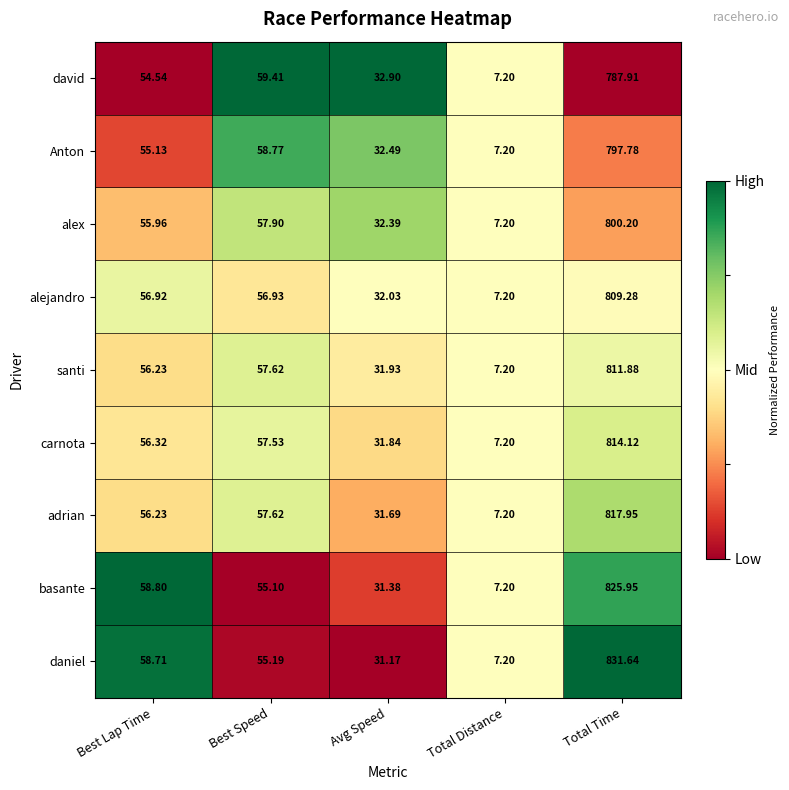

At which label does alejandro first exceed 56?

Best Lap Time